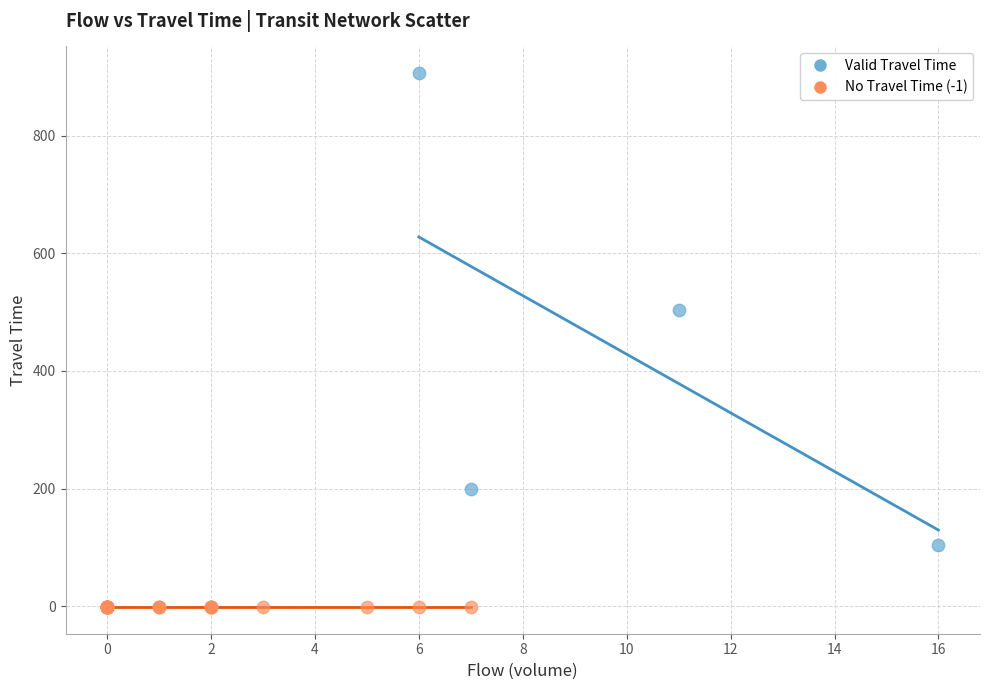

Which series reaches the minimum Y coordinate?

No Travel Time (-1)